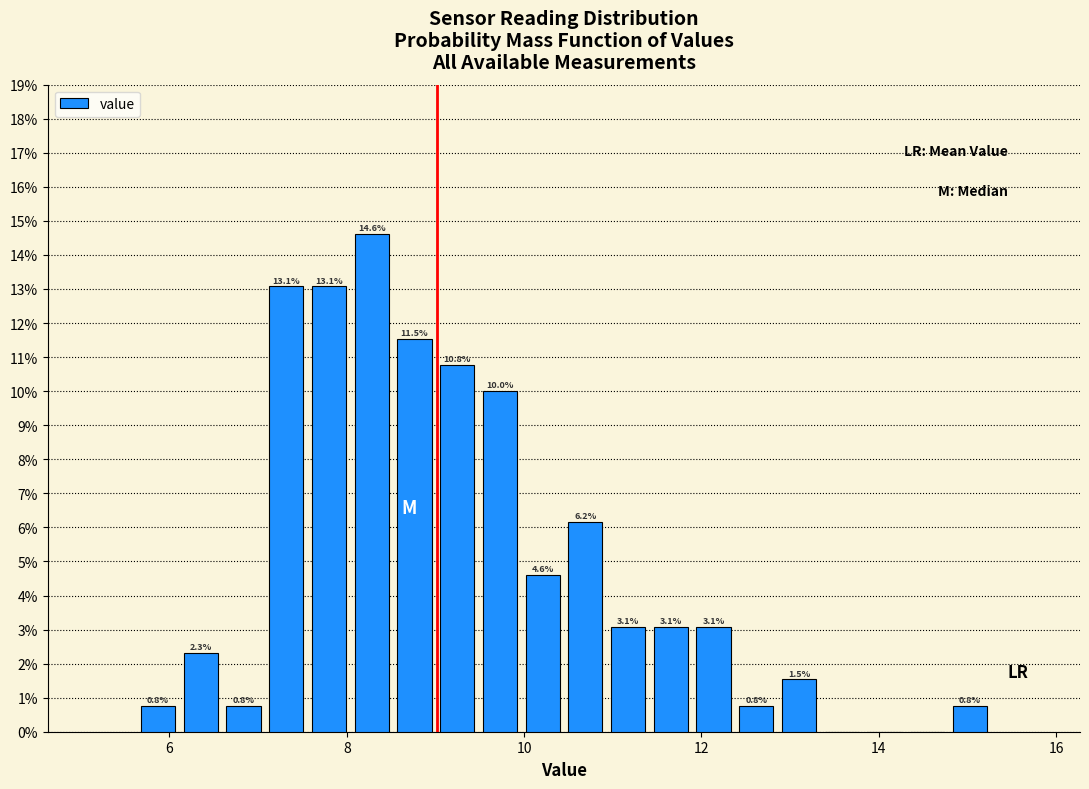

Around what value on the x-axis is the tallest bar? Give the approximate position of its centre, as read against the axis.

8.2